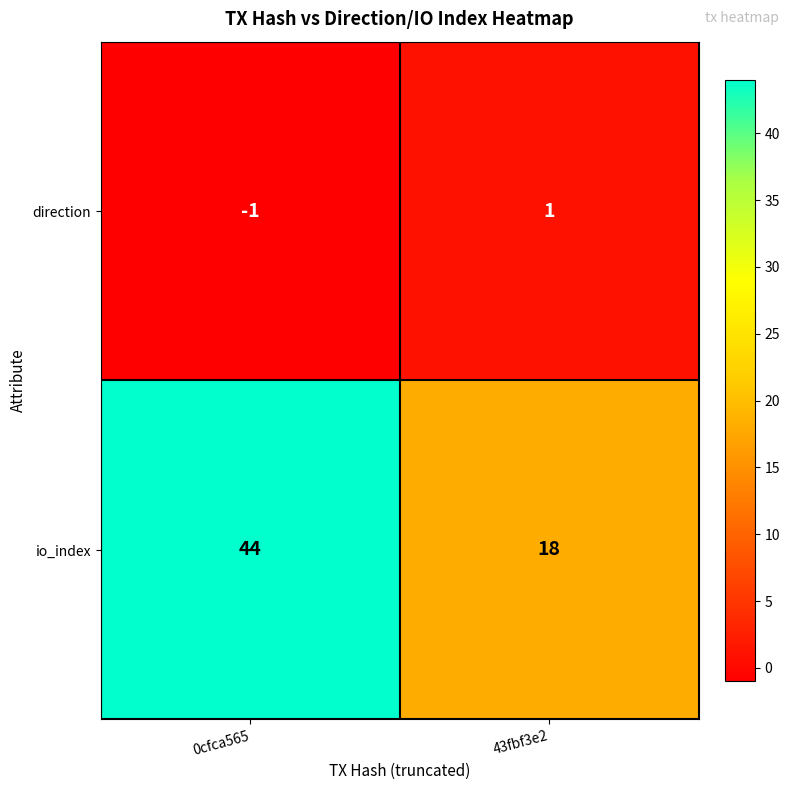

At which category is the sum across all series the highest?

0cfca565